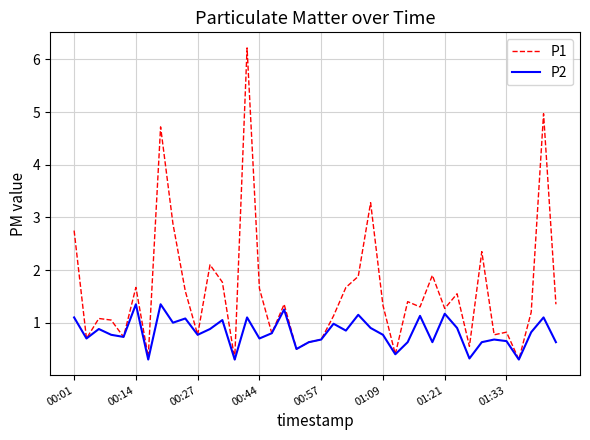

Which series has the largest total across all categories?

P1